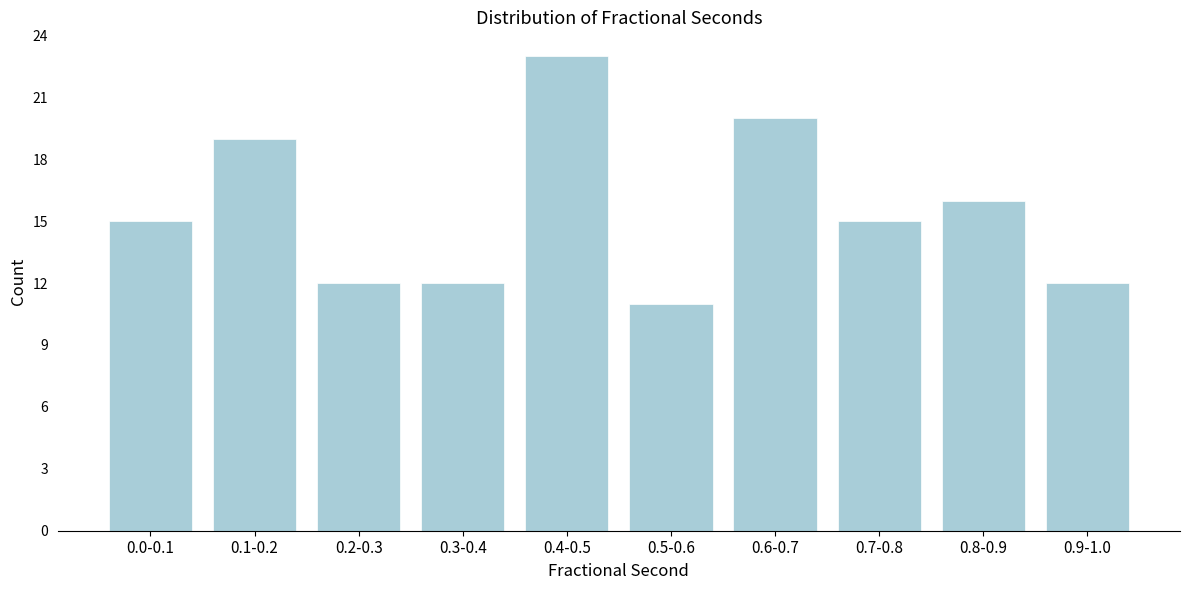

Reading left to right, transcribe all the data shown in this chart.

15	19	12	12	23	11	20	15	16	12